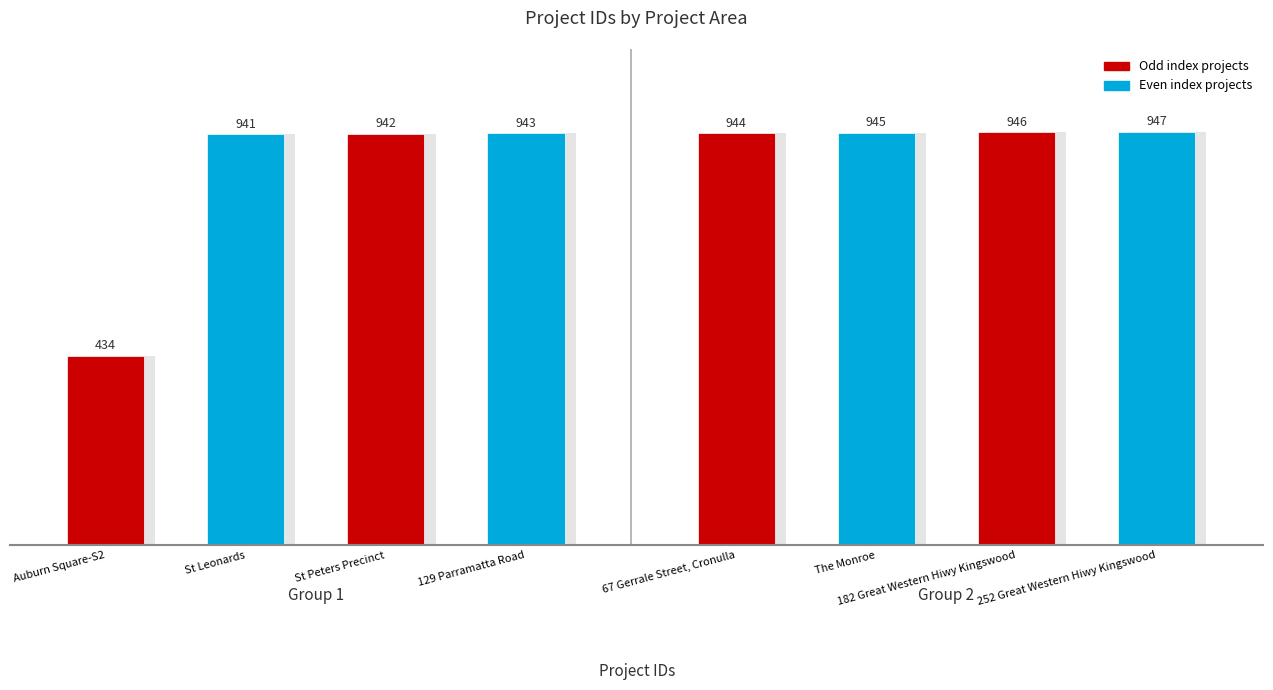

What is the change in value from St Peters Precinct to 67 Gerrale Street, Cronulla?

+2